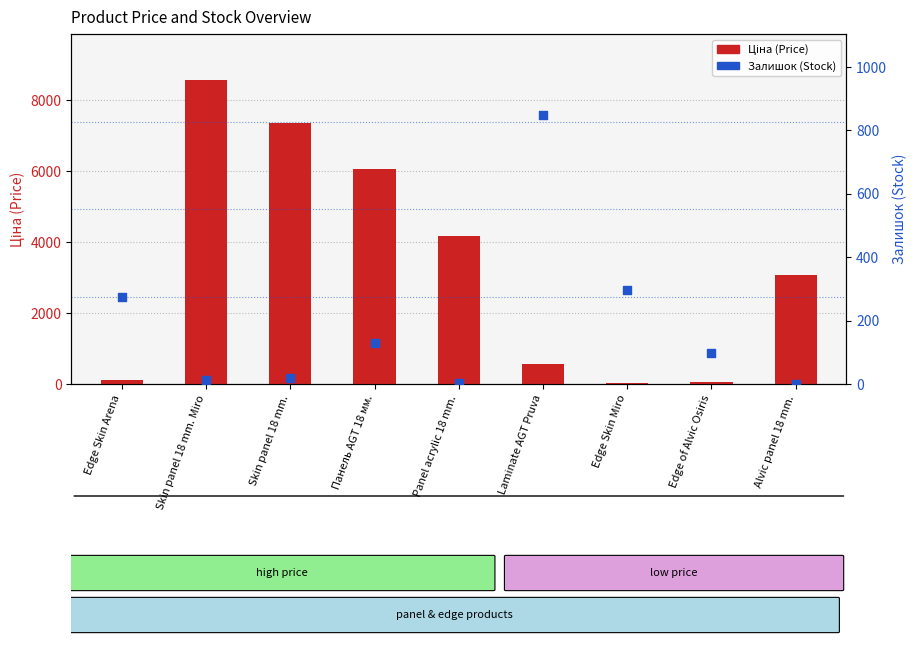

Which series has the largest total across all categories?

Ціна (Price)